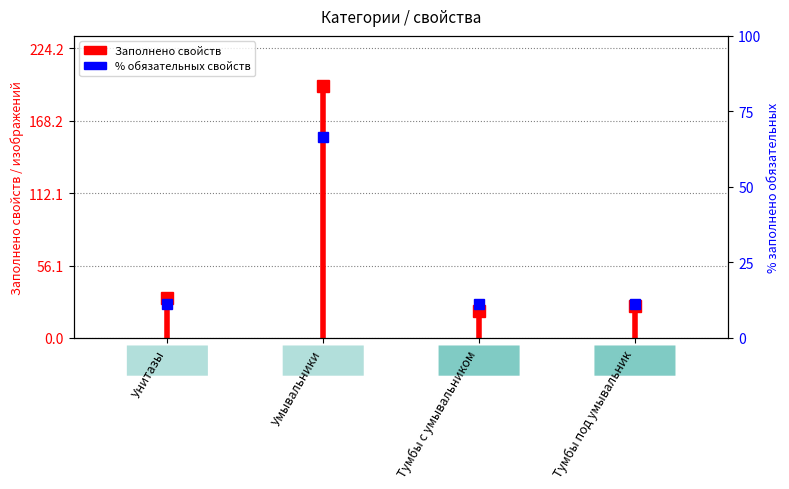

What position from the left is Умывальники?

2